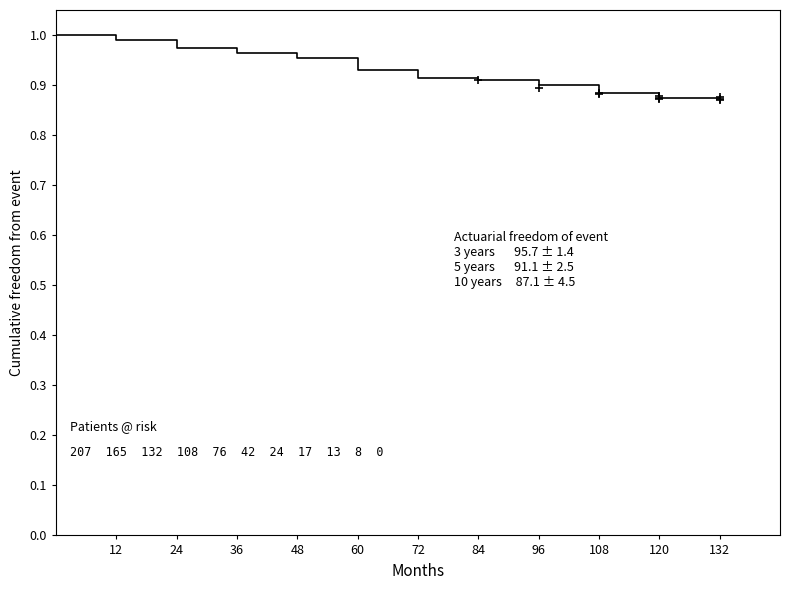

Does the chart have visible grid lines?

No